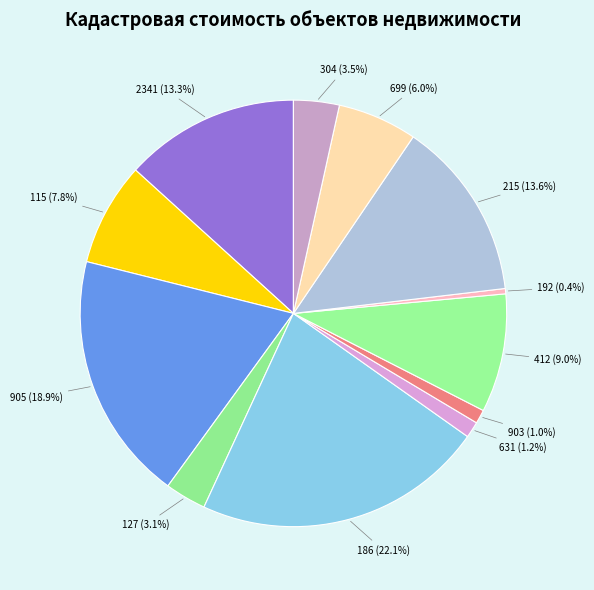

Does any single category account for the majority?

No